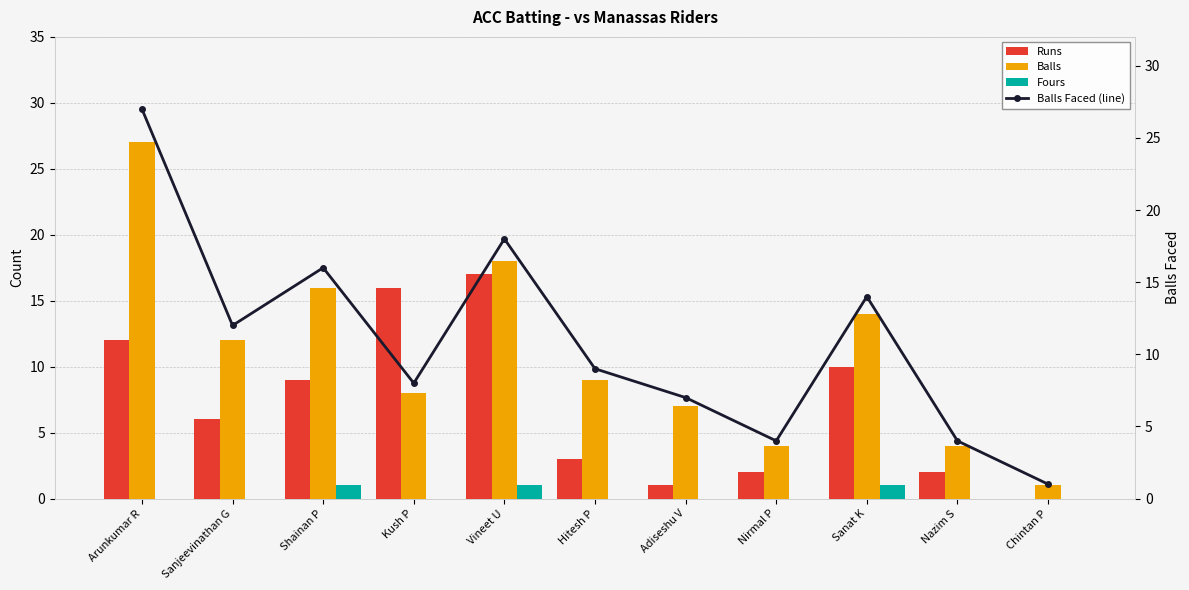

True or false: Balls Faced (line) has a value of 16 at Sanjeevinathan G.

False